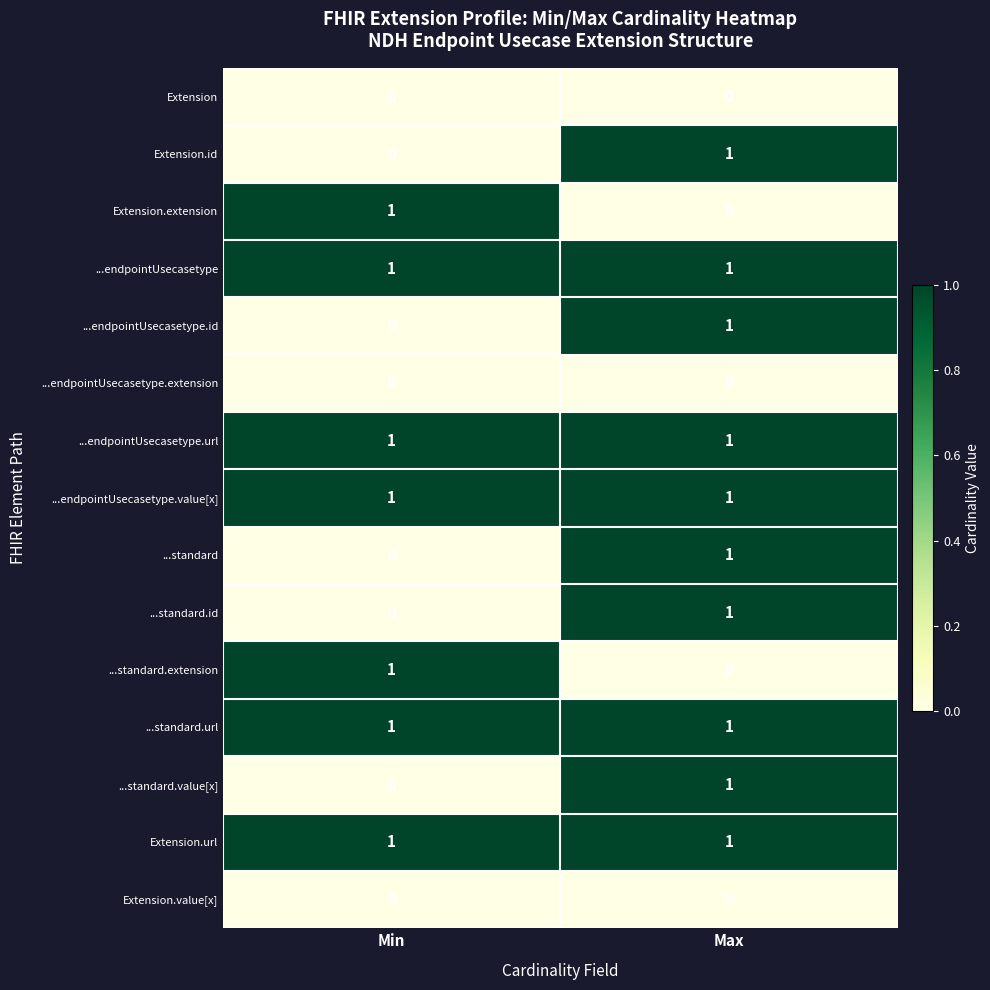

True or false: ...standard.value[x] has a value of 1 at Max.

True